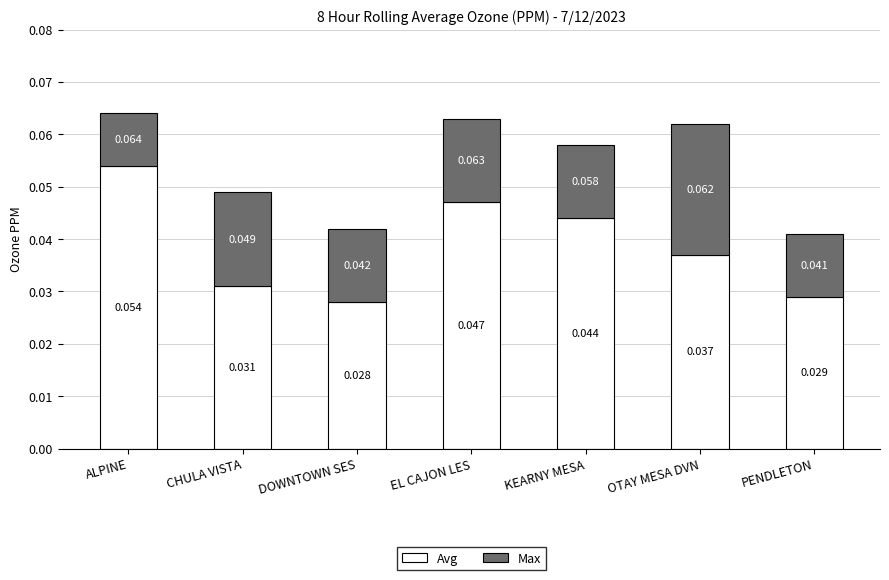

At which category is the sum across all series the highest?

ALPINE